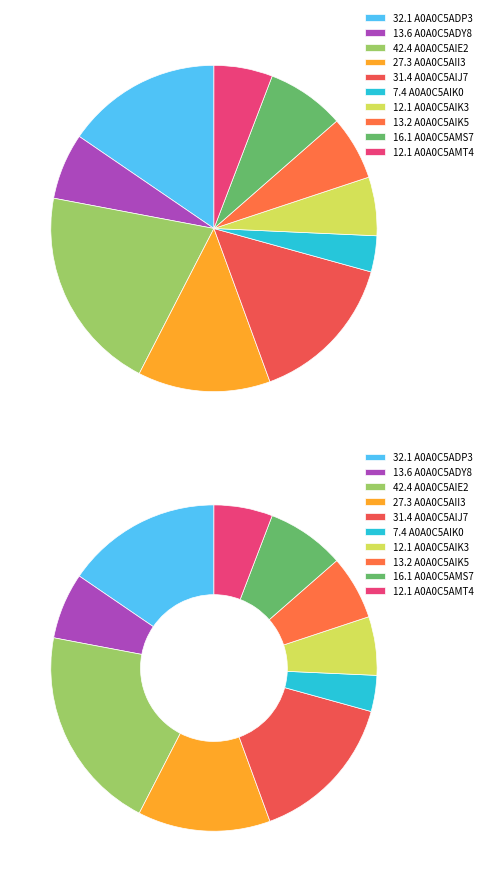

Which has a higher value, A0A0C5AMS7 or A0A0C5AIJ7?

A0A0C5AIJ7